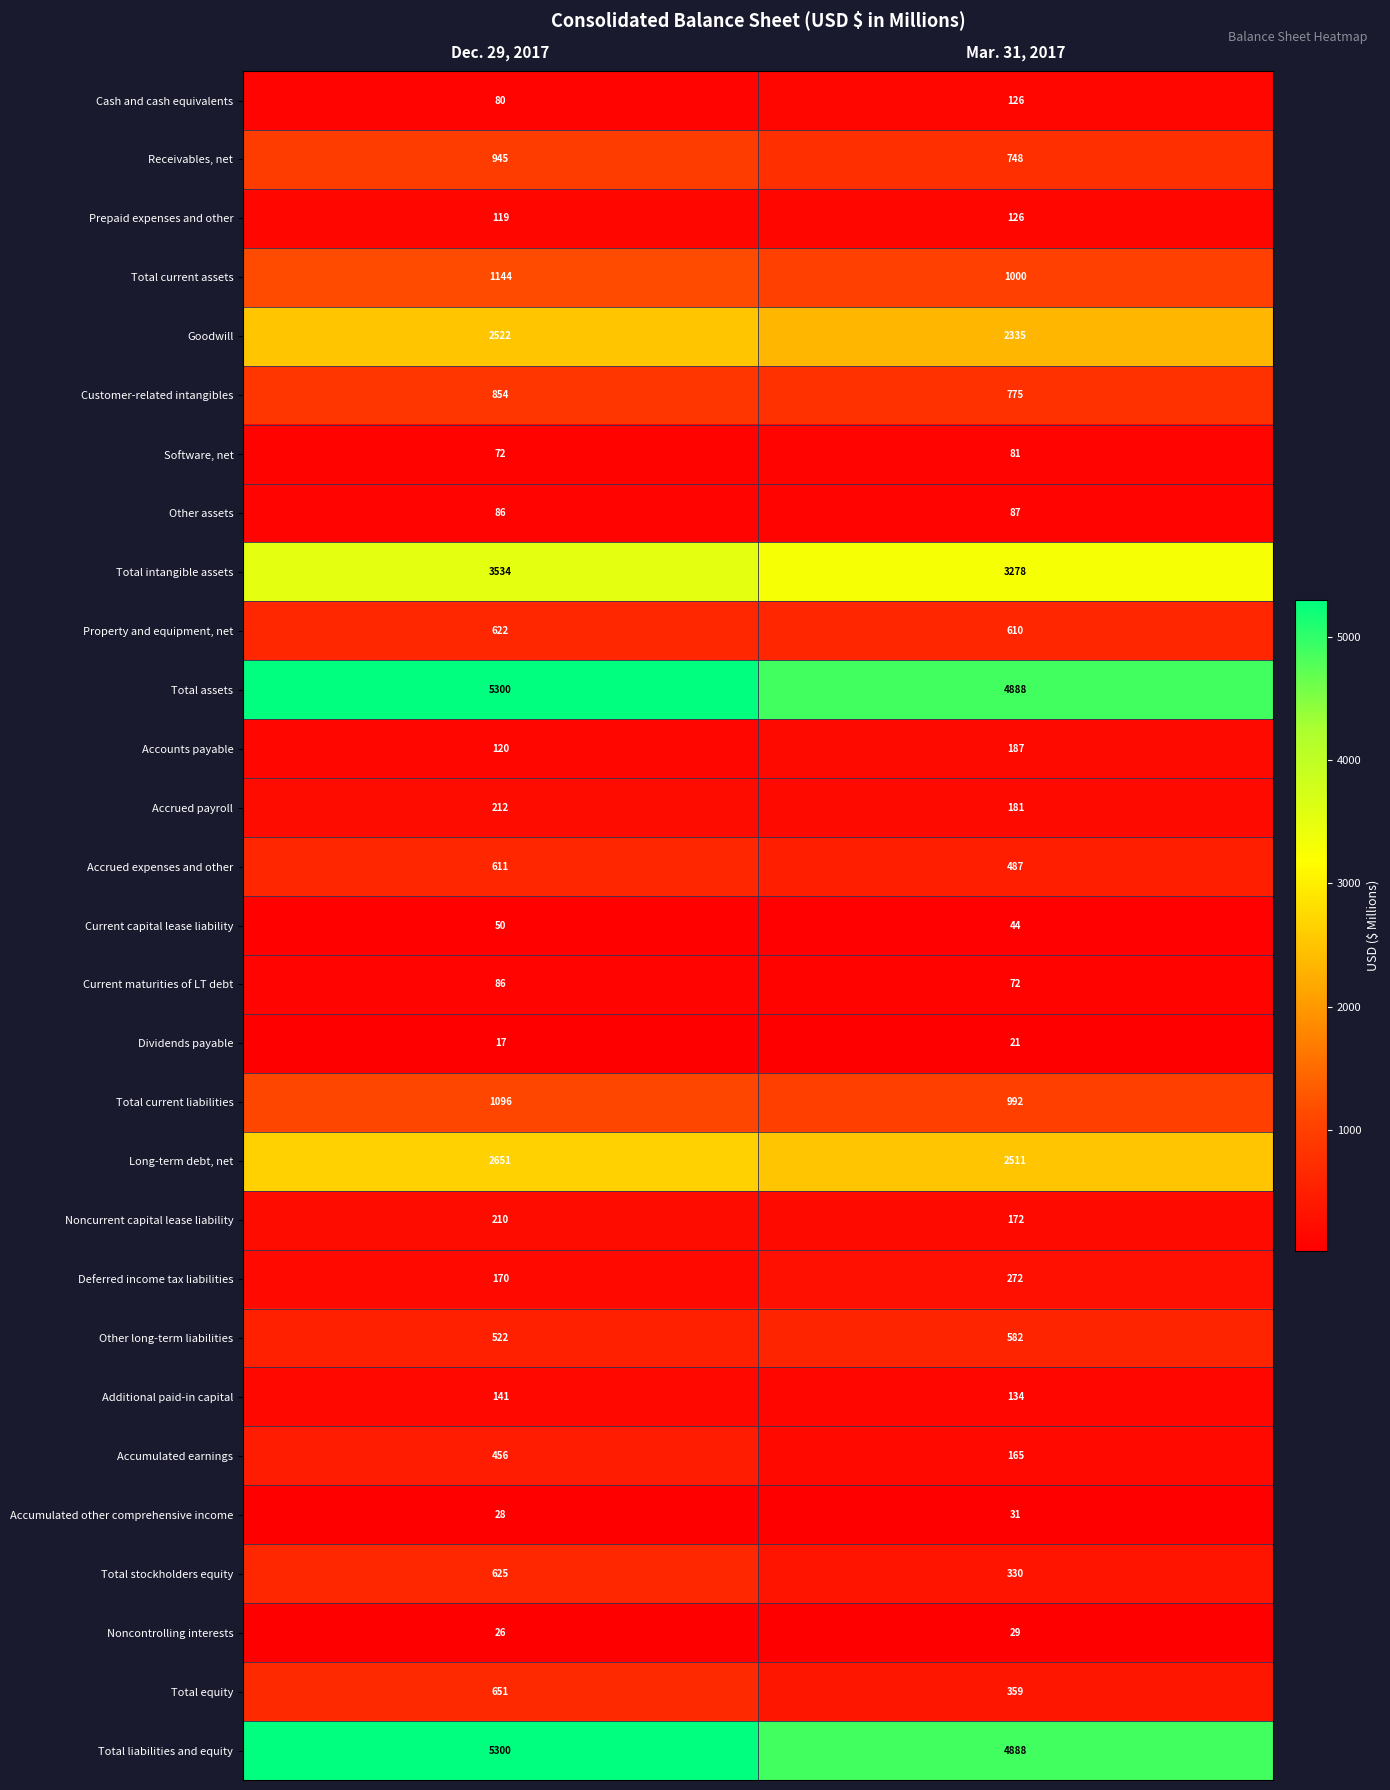

Which category has the highest value across all series?

Dec. 29, 2017